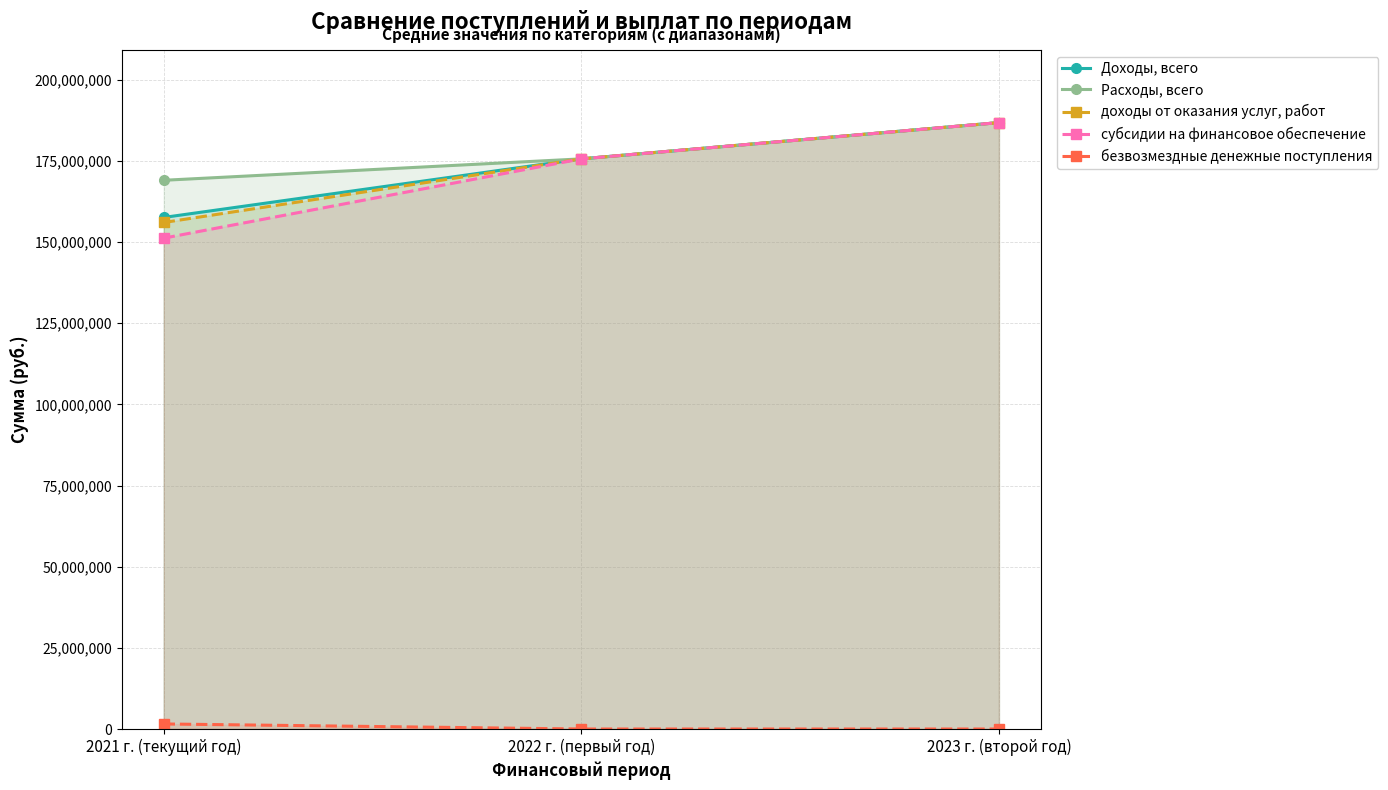

What value does the субсидии на финансовое обеспечение series have at 2021 г. (текущий год)?

151205000.0